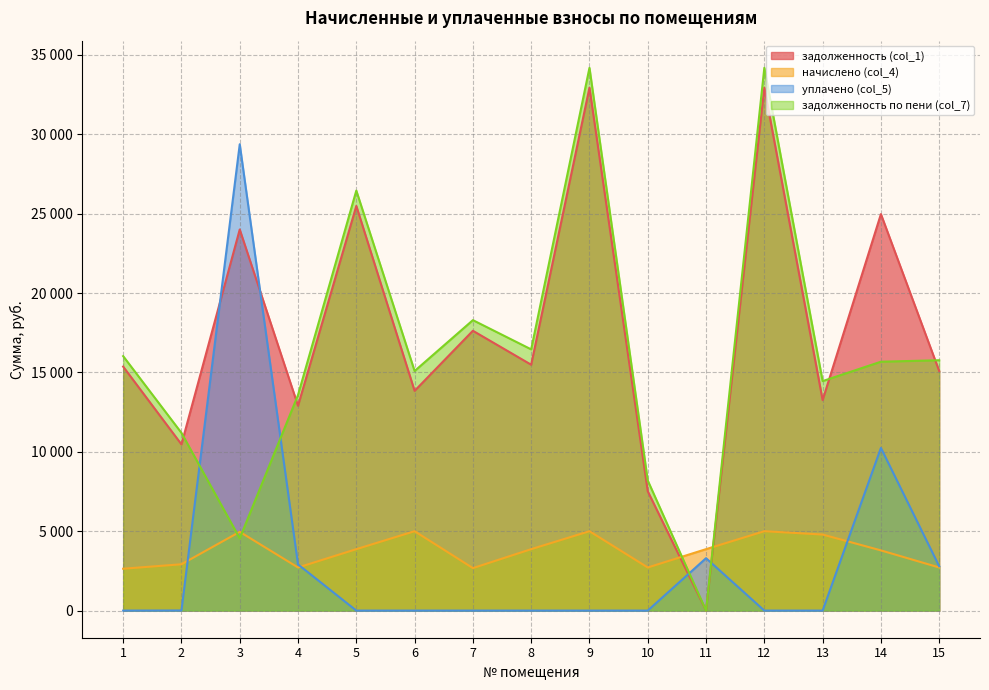

Where is задолженность по пени (col_7) nearest to the value 17091?

8